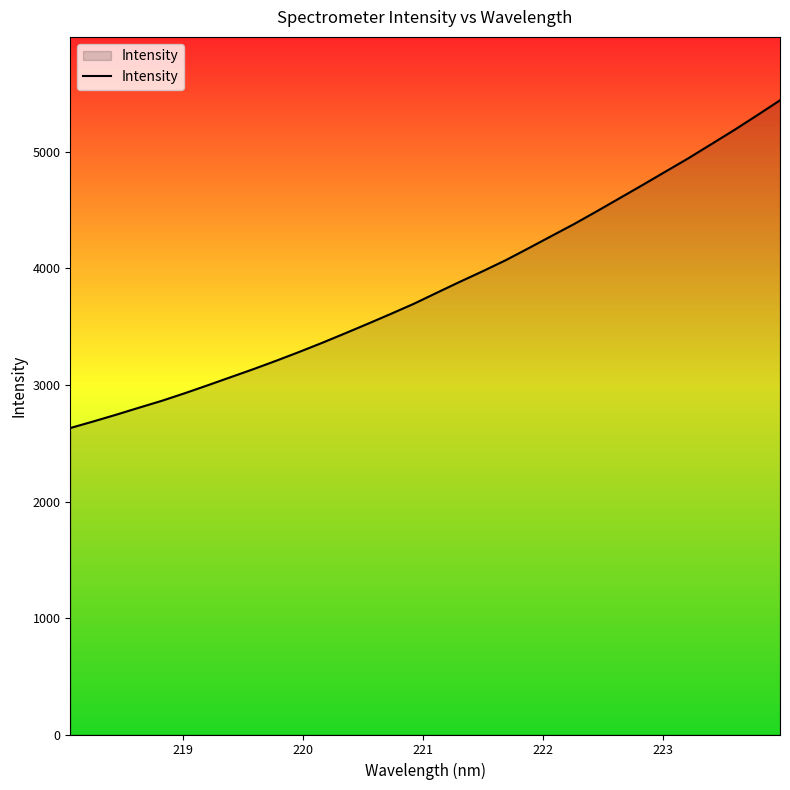

True or false: the data has more than 1 interior local peaks.

False